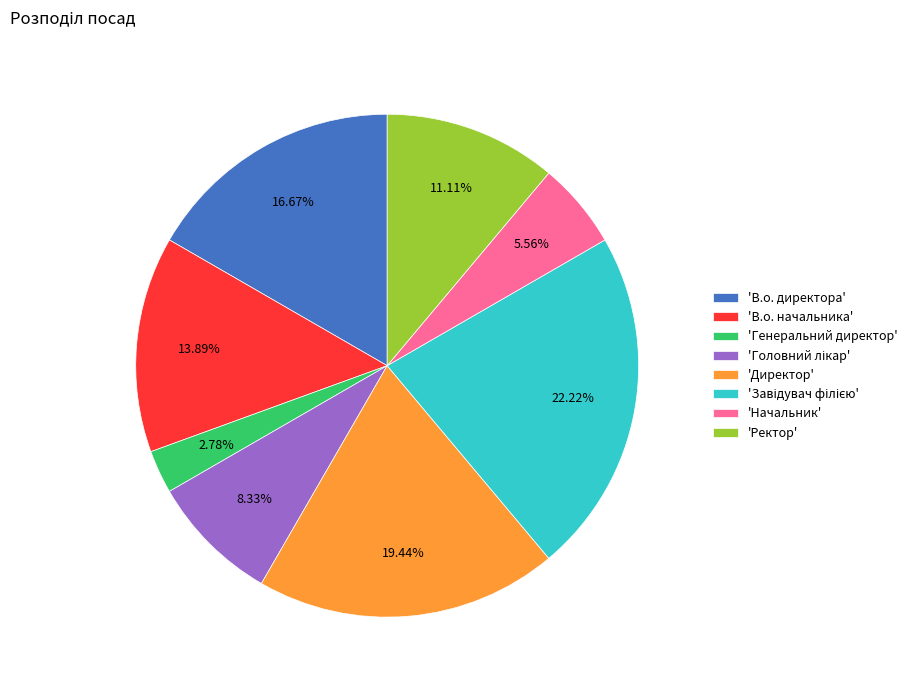

Which category has the smallest portion of the pie?

'Генеральний директор'